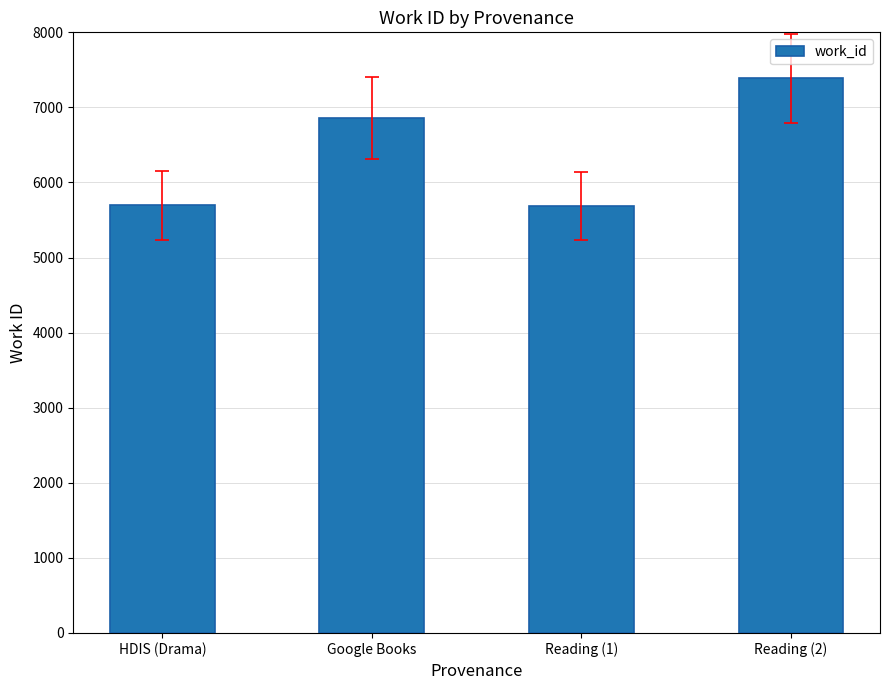

Between Reading (2) and HDIS (Drama), which is larger?

Reading (2)